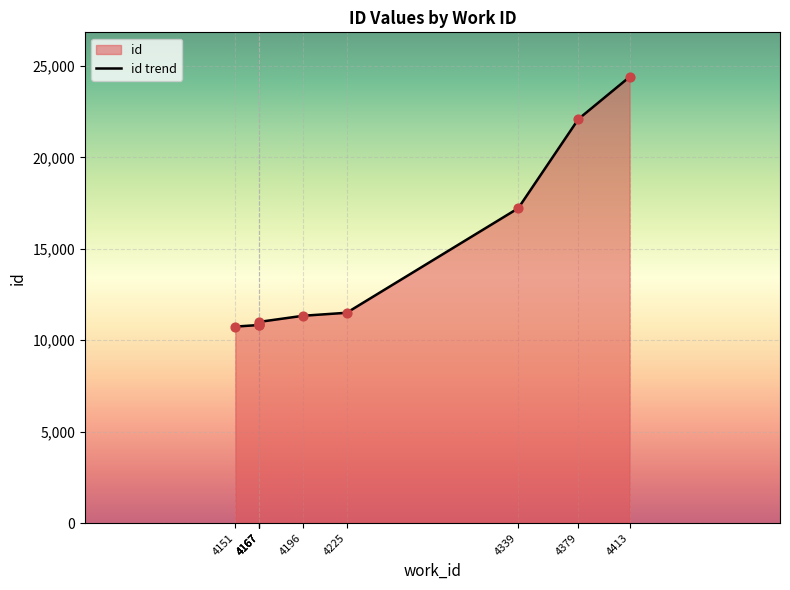

Approximately how many times larger is the value at 4167 compared to 4379?

0.5